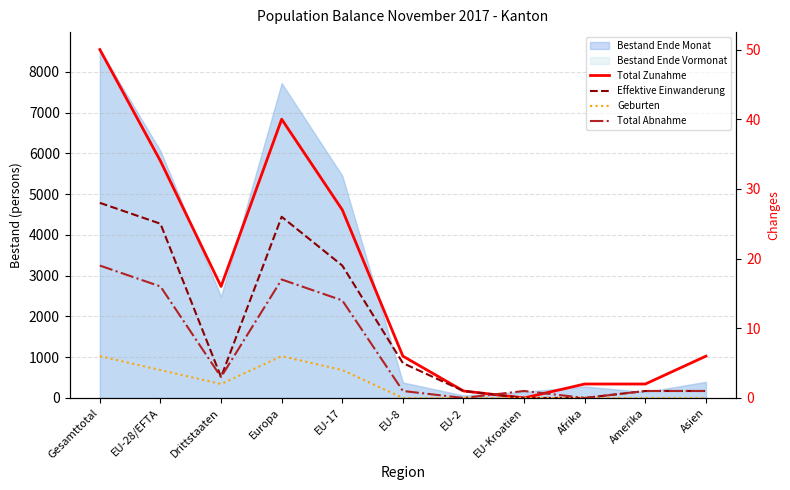

In Effektive Einwanderung, how many points are higher than both neighbors (excluding endpoints)?

1